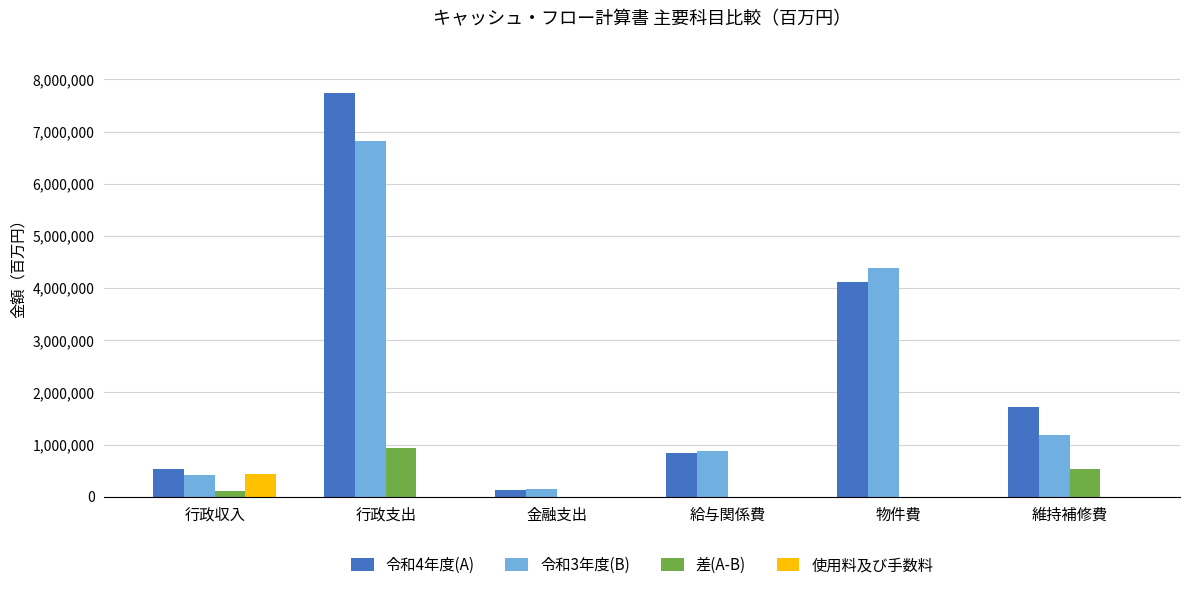

What is the label of the 3rd bar from the left?

金融支出